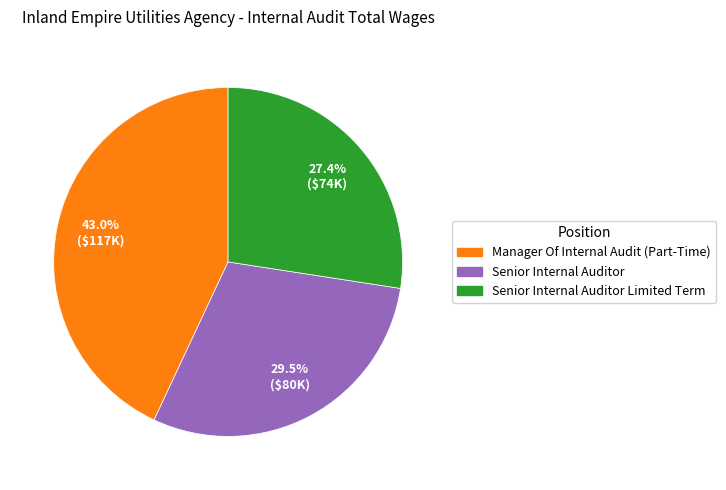

Count the number of slices in the pie.

3